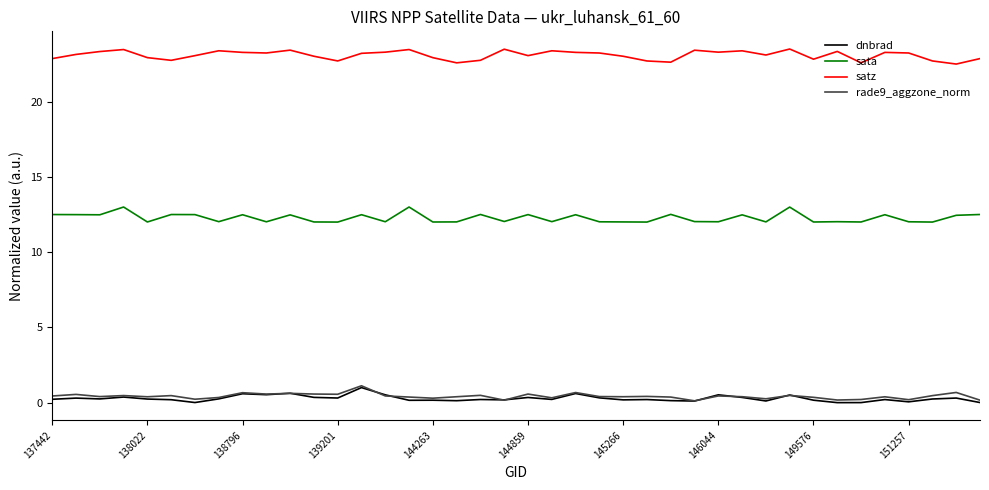

What is the greatest value displayed?

23.5